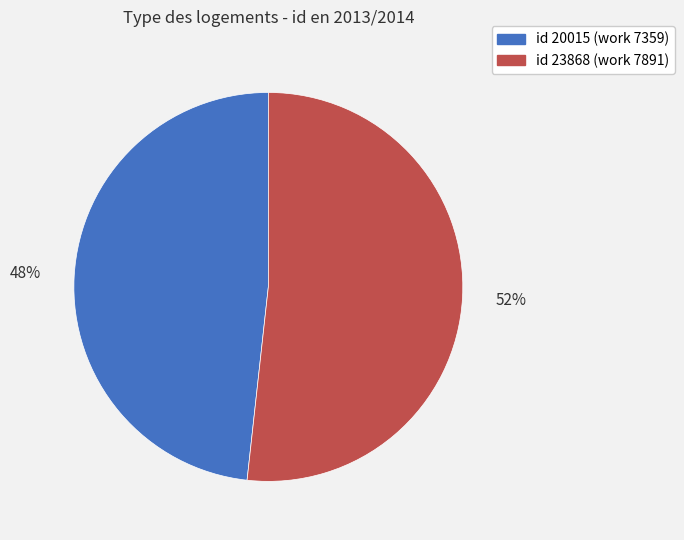

Is there any slice that represents more than half of the pie?

Yes